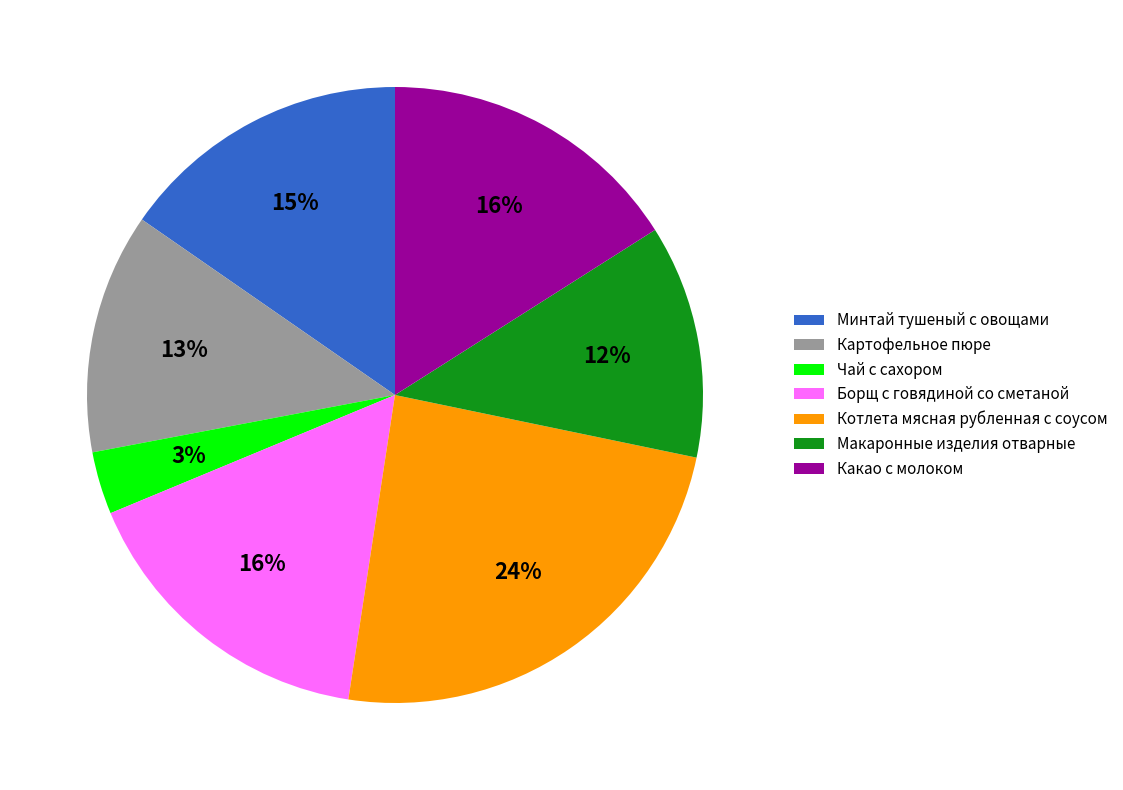

Is there any slice that represents more than half of the pie?

No